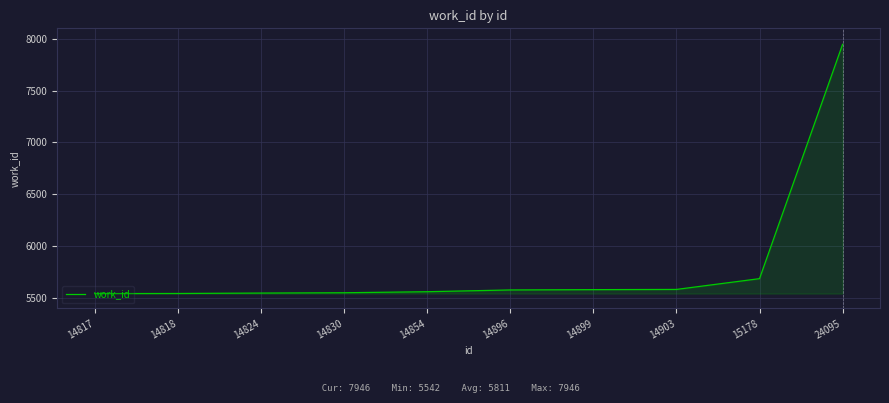

True or false: the data shows 7946 at 24095.

True